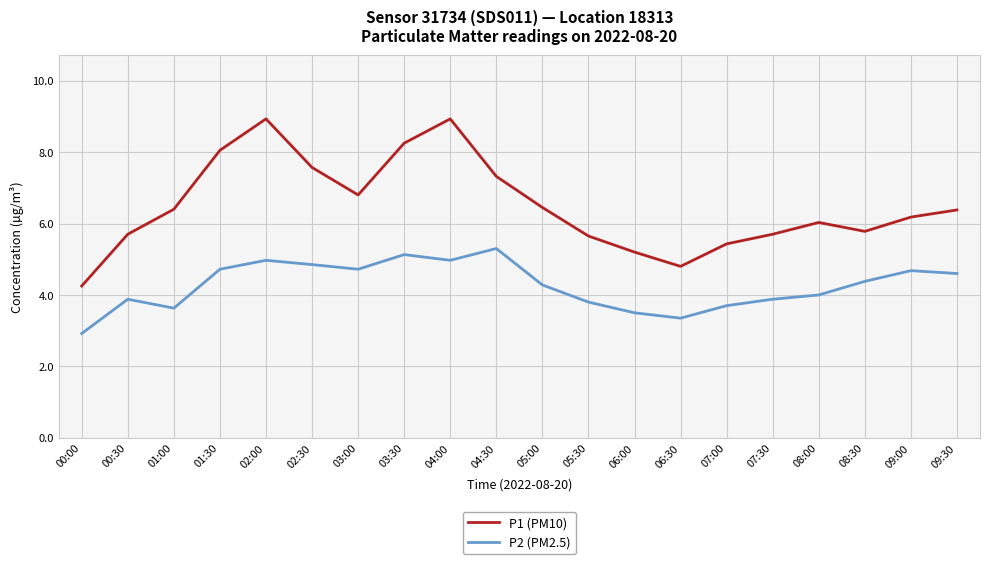

The P2 (PM2.5) series shows 4.7 at 03:00. True or false?

True